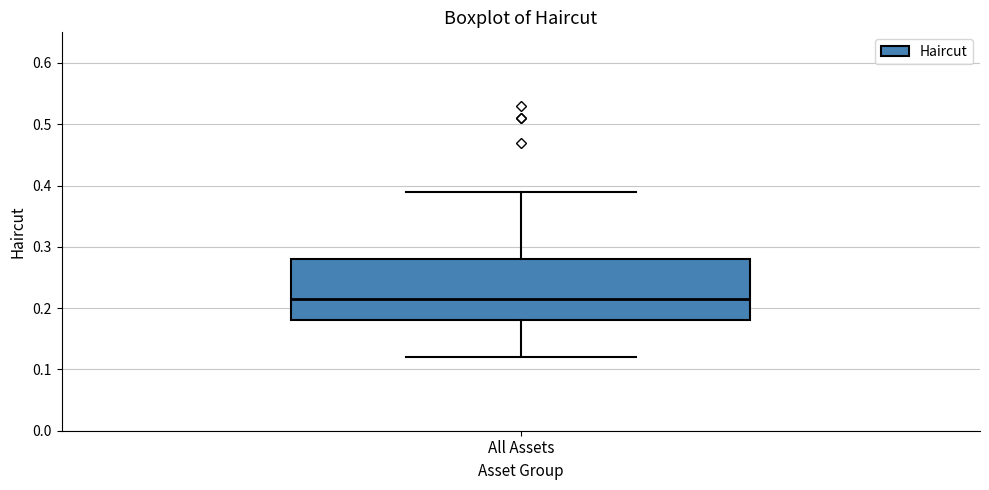

Where does the lower whisker of the box for All Assets end on the y-axis? The values are not printed on the chart, so give them approximately, as read against the axis.

0.12